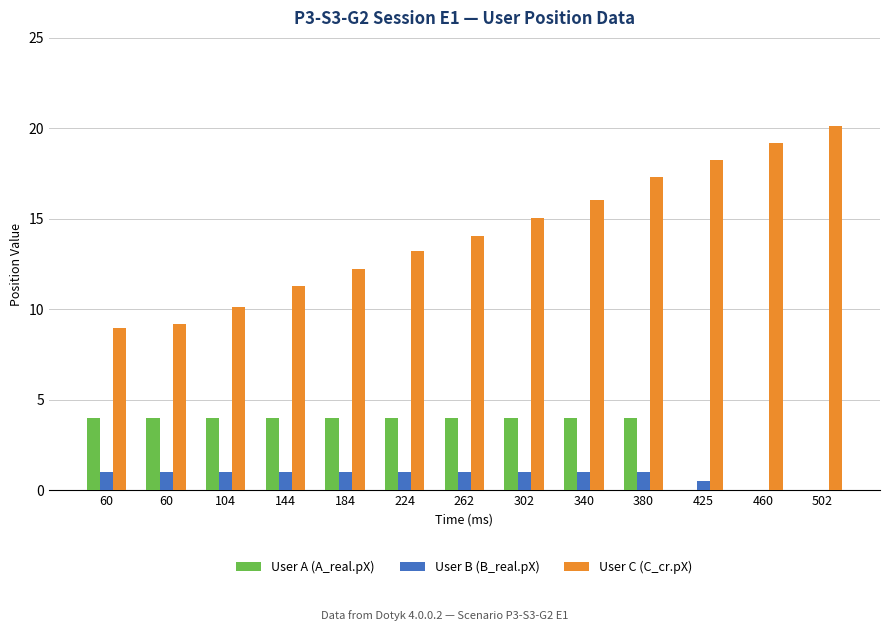

Reading right to left, extract all data points from this chart.

User A (A_real.pX): 0.0	0.0	0.0	4.0	4.0	4.0	4.0	4.0	4.0	4.0	4.0	4.0	4.0
User B (B_real.pX): 0.0	0.0	0.5	1.0	1.0	1.0	1.0	1.0	1.0	1.0	1.0	1.0	1.0
User C (C_cr.pX): 20.1	19.2	18.2	17.3	16.0	15.1	14.1	13.2	12.2	11.3	10.1	9.2	9.0